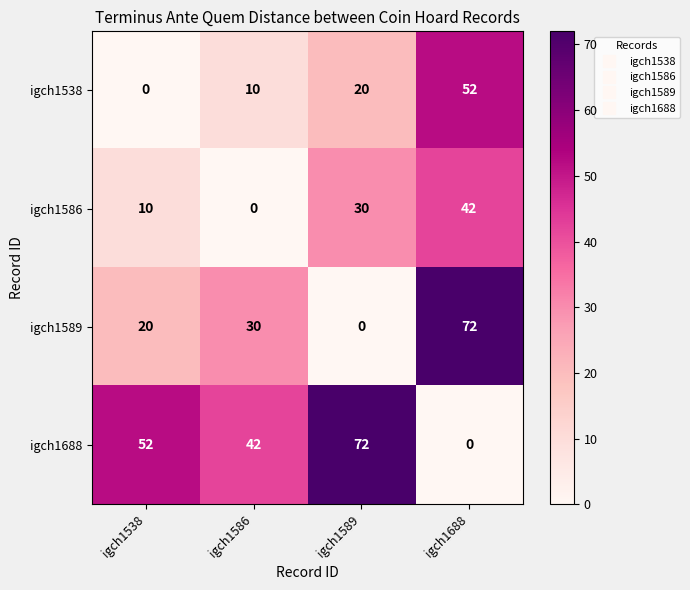

What is the total value across all series at igch1688?

166